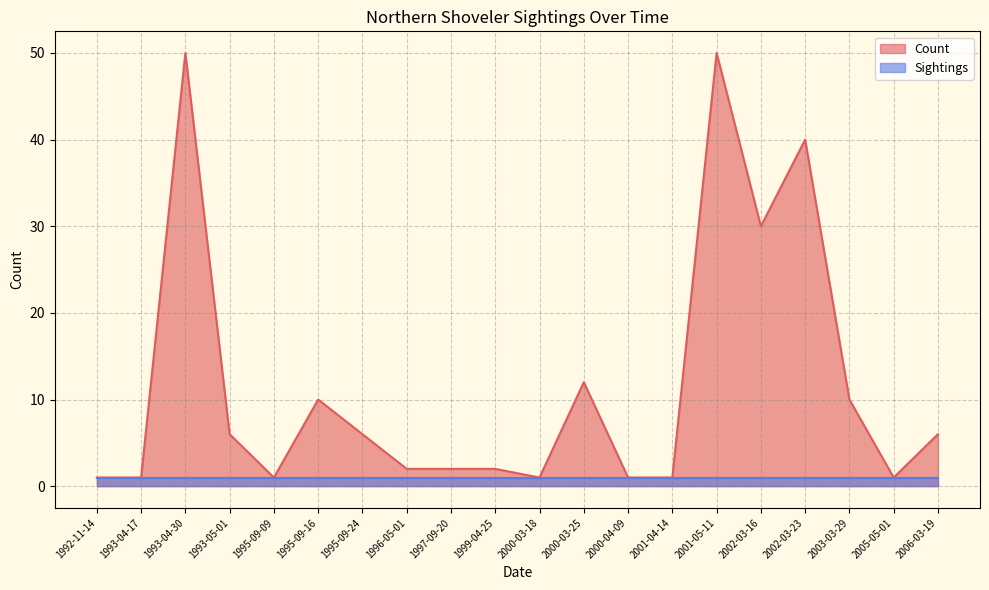

Which category has the lowest value across all series?

1992-11-14